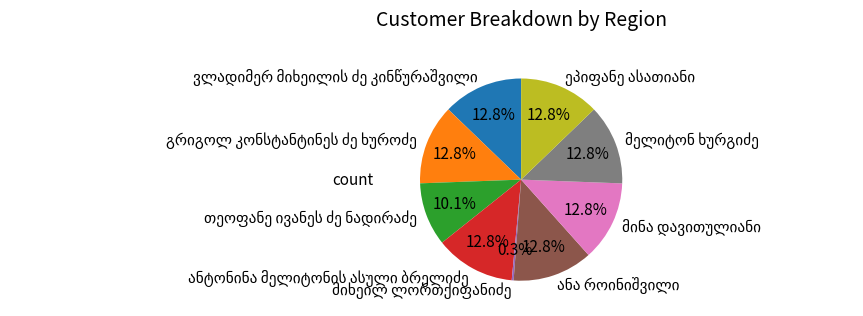

Is there a majority slice in this chart?

No